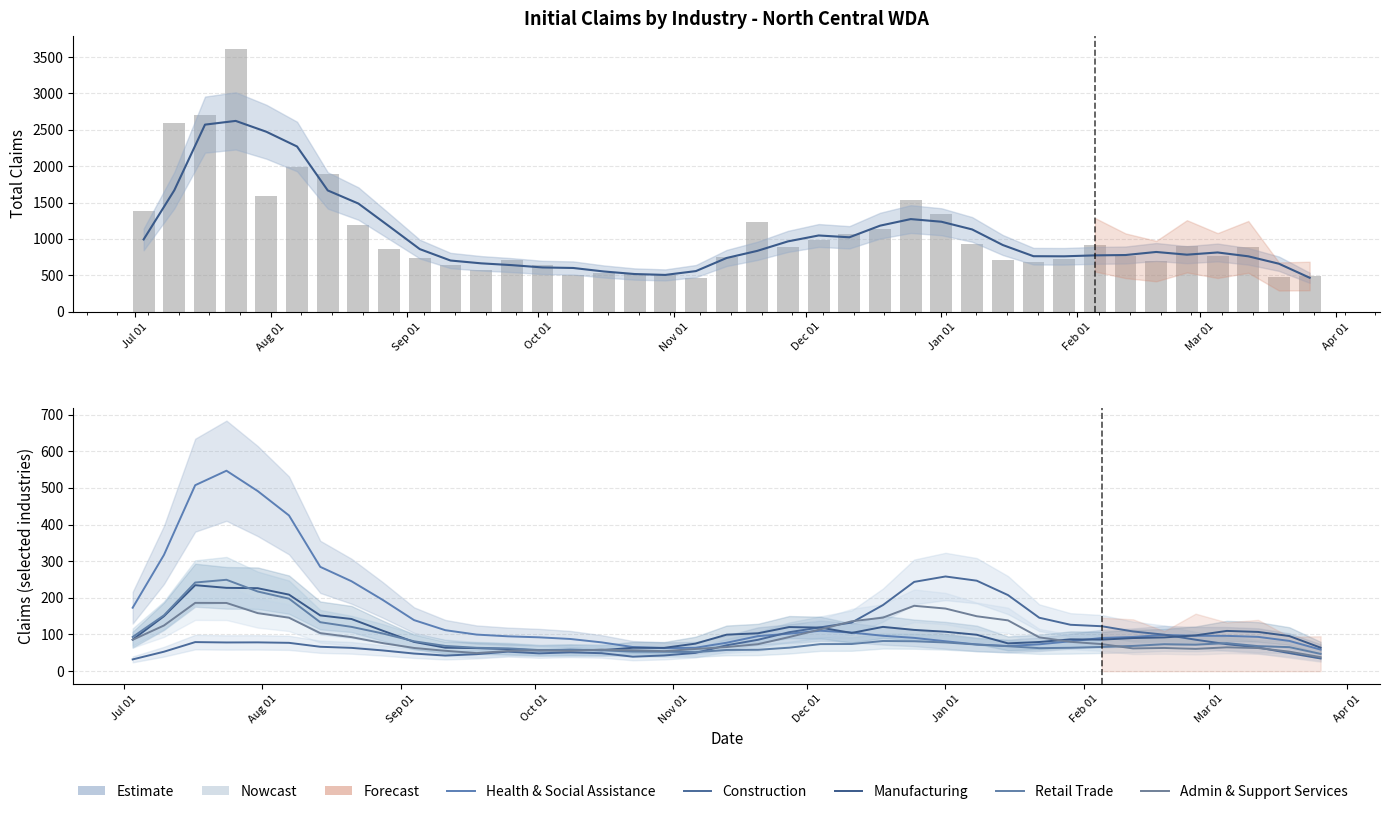

Which series has the largest range (max minus min)?

Totals